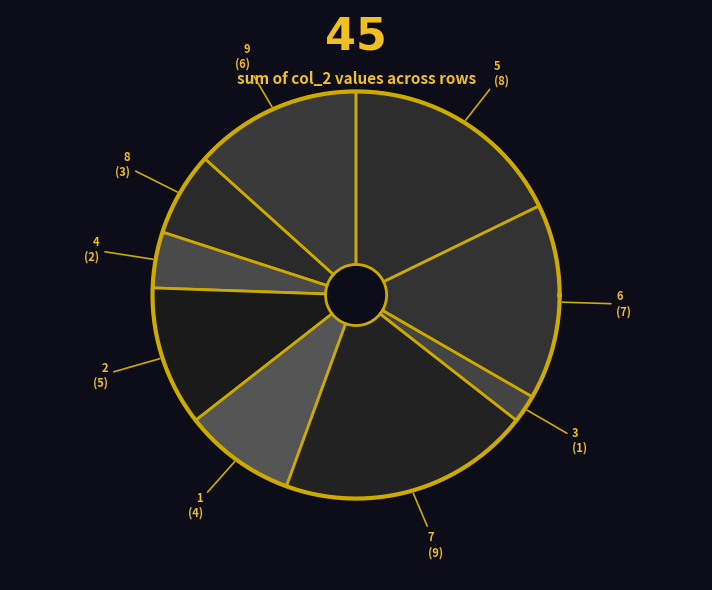

Is it true that 6 is 22% of the pie?

False